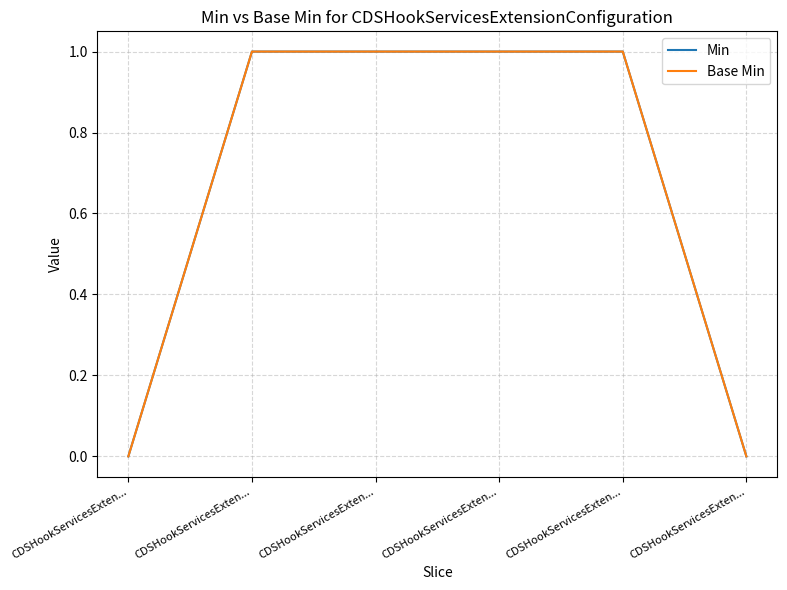

Is it true that Min equals 0 at CDSHookServicesExten...?

True